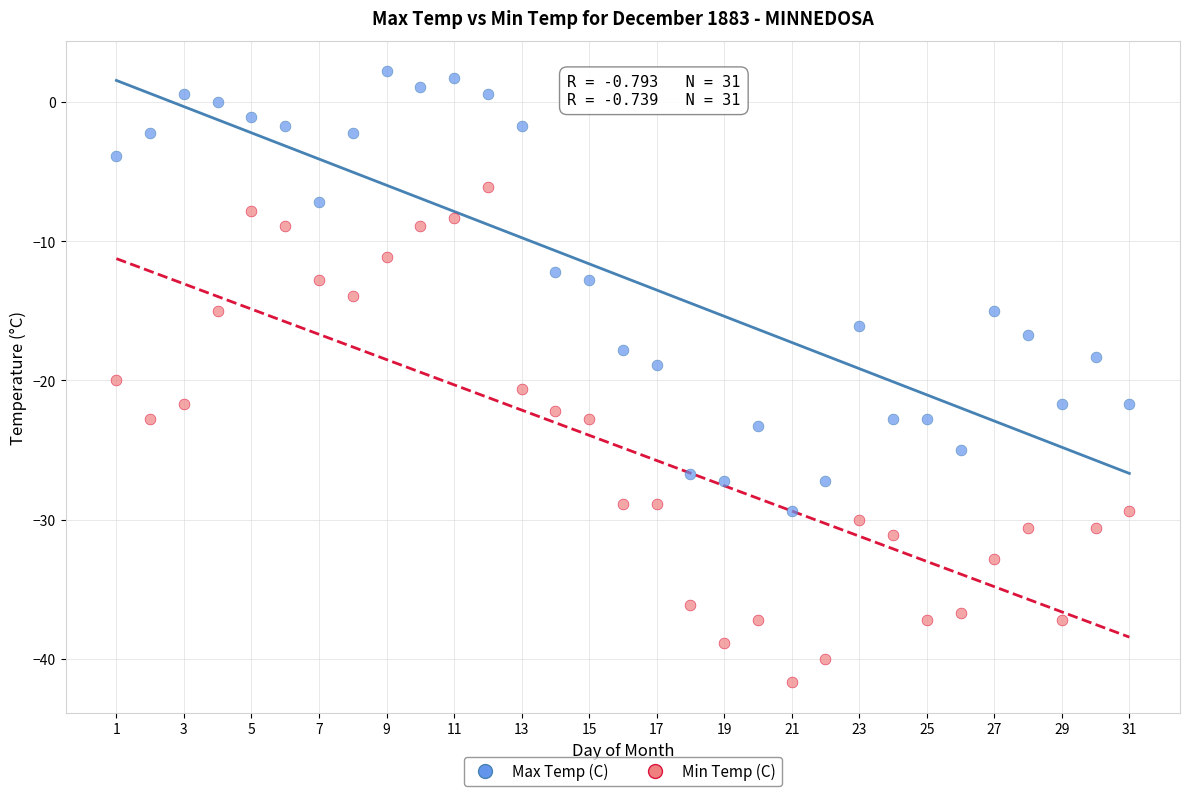

Across all data points, what is the range of Y values (max minus min)?

43.9